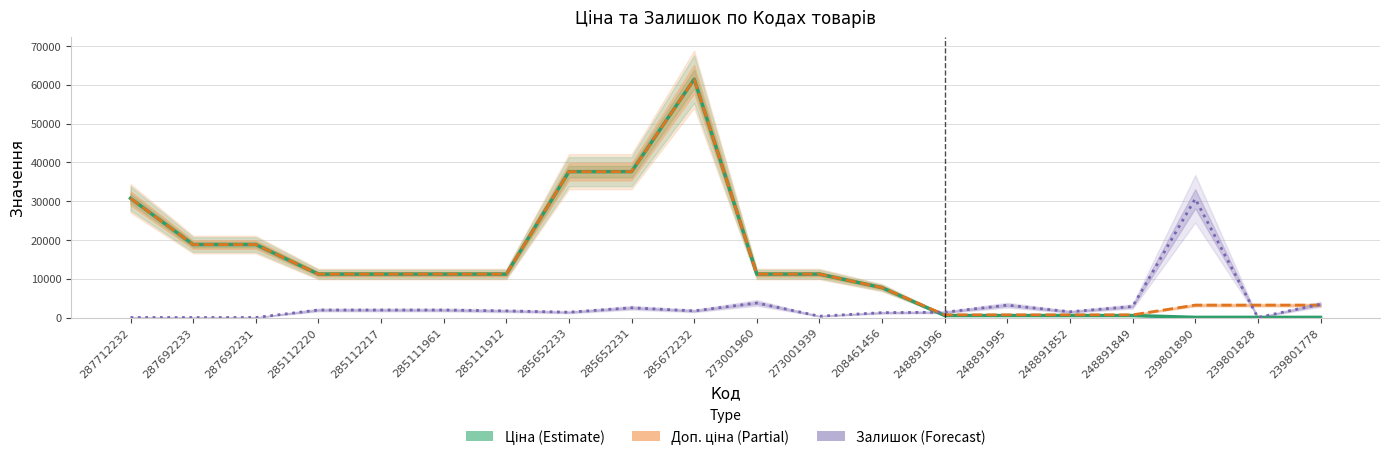

True or false: Ціна (Estimate) has a value of 2905.2 at 273001939.

False